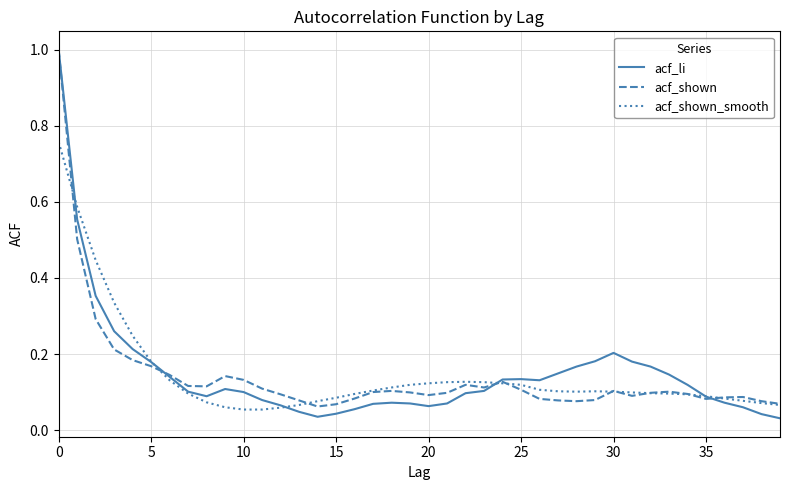

What is the maximum value for acf_li?

1.0